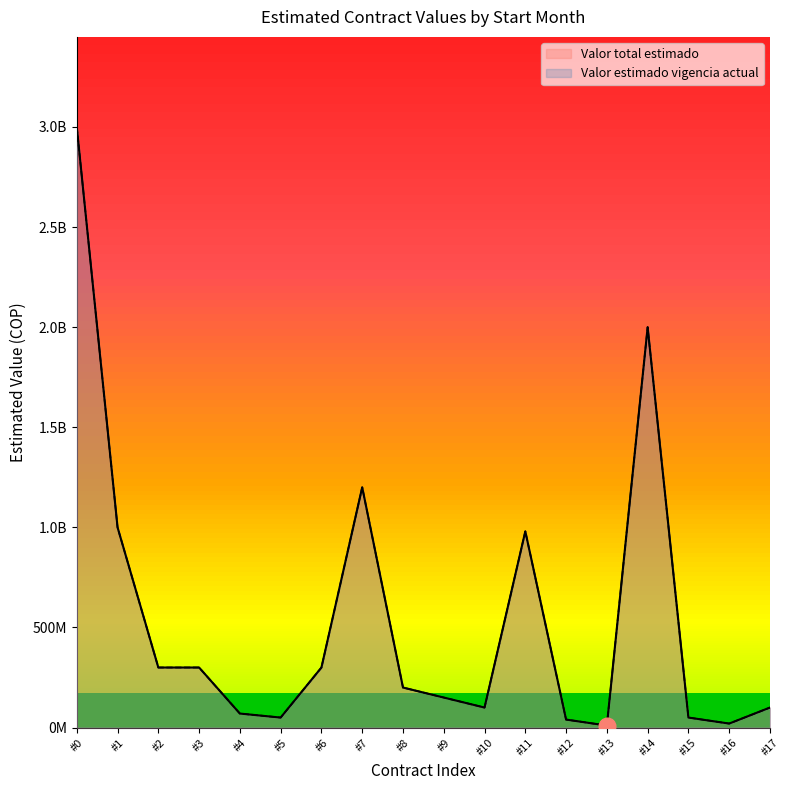

Does the chart have visible grid lines?

No